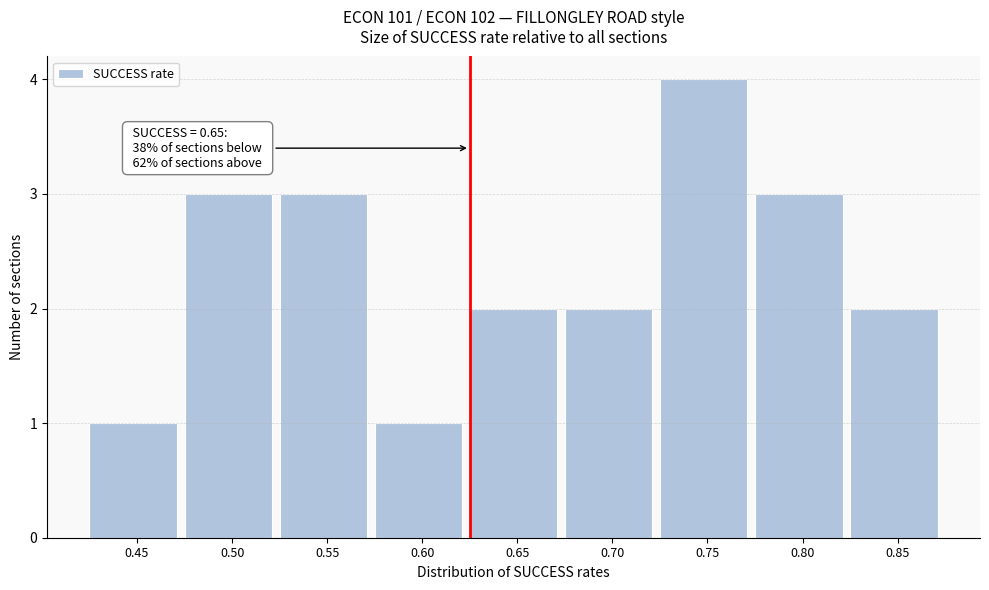

Reading left to right, extract all data points from this chart.

1	3	3	1	2	2	4	3	2